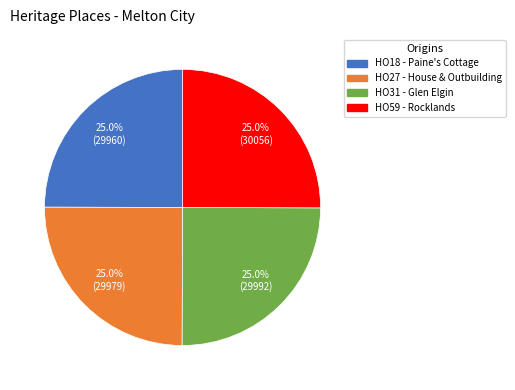

To the nearest percent, what is the average slice percentage?

25%